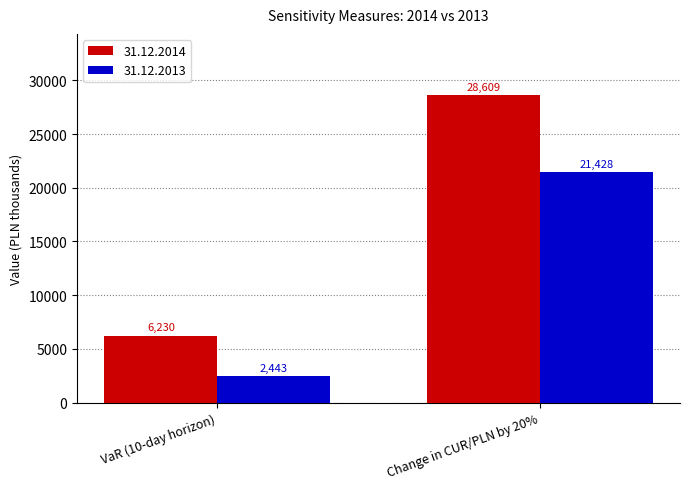

What position from the left is VaR (10-day horizon)?

1